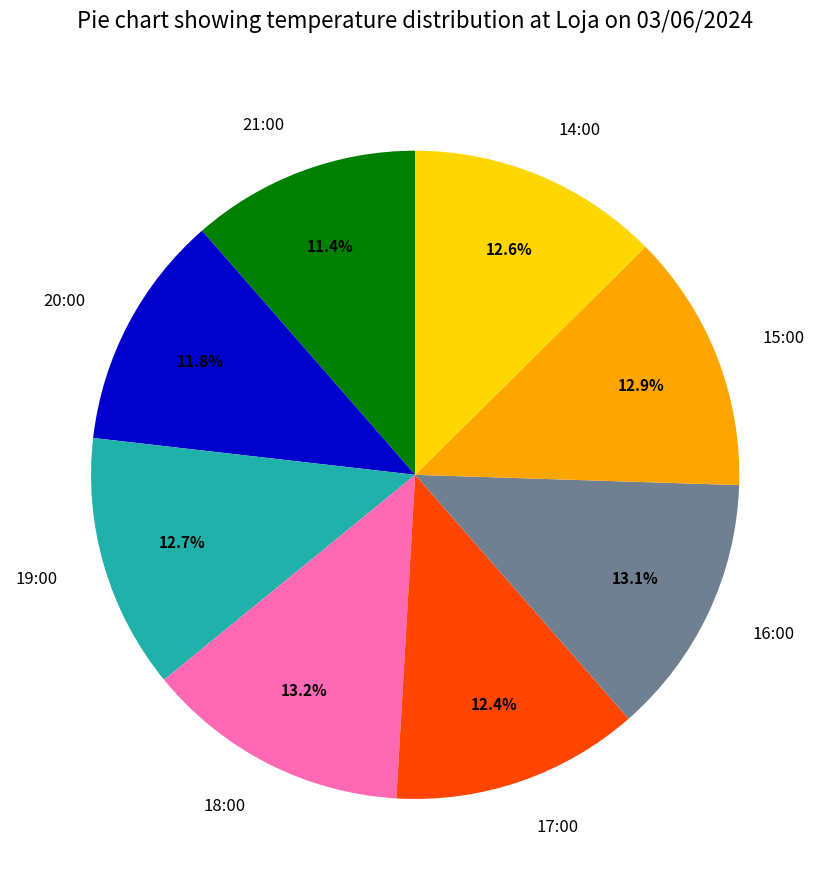

True or false: 19:00 accounts for 20% of the total.

False